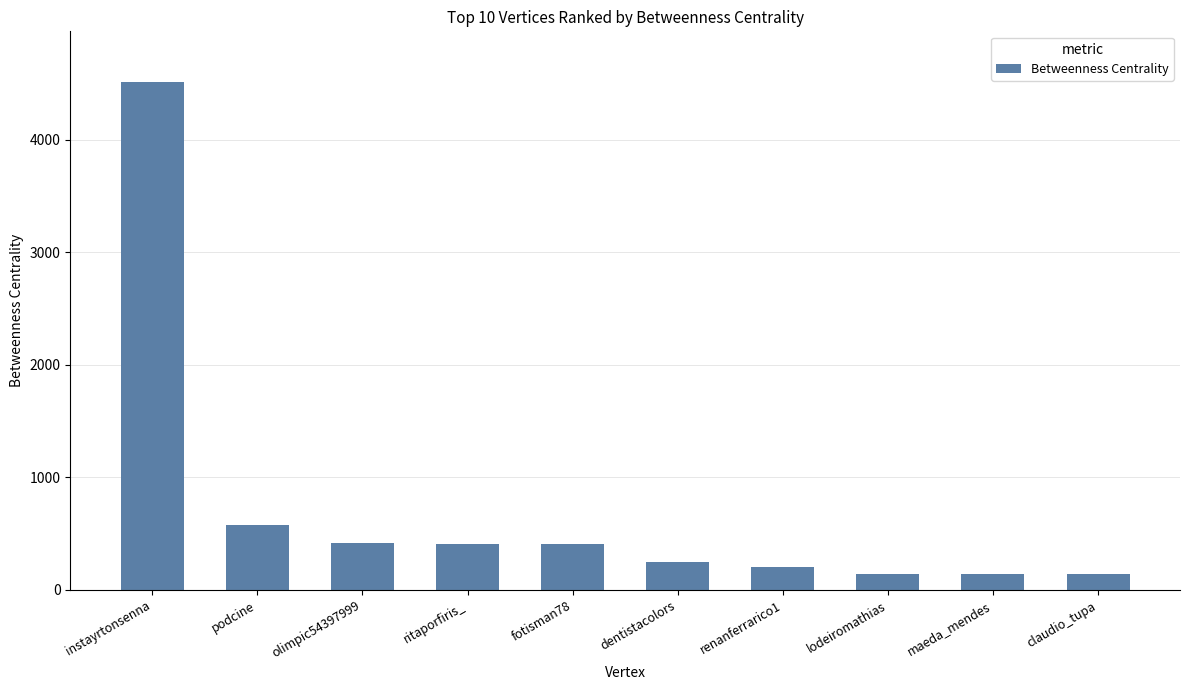

Which category has the highest value across all series?

instayrtonsenna